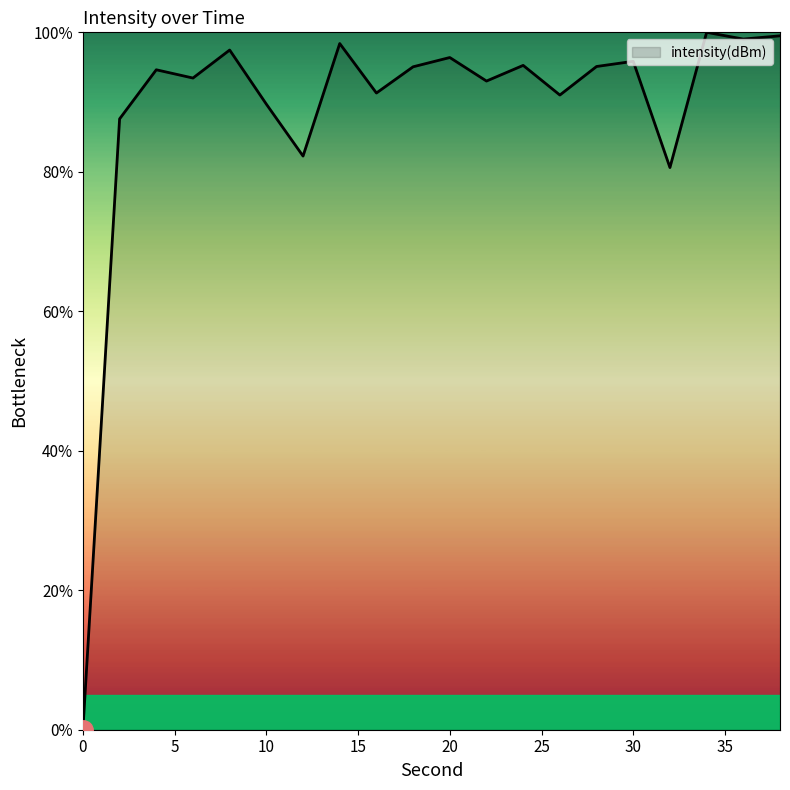

How many lines are shown in the chart?

1